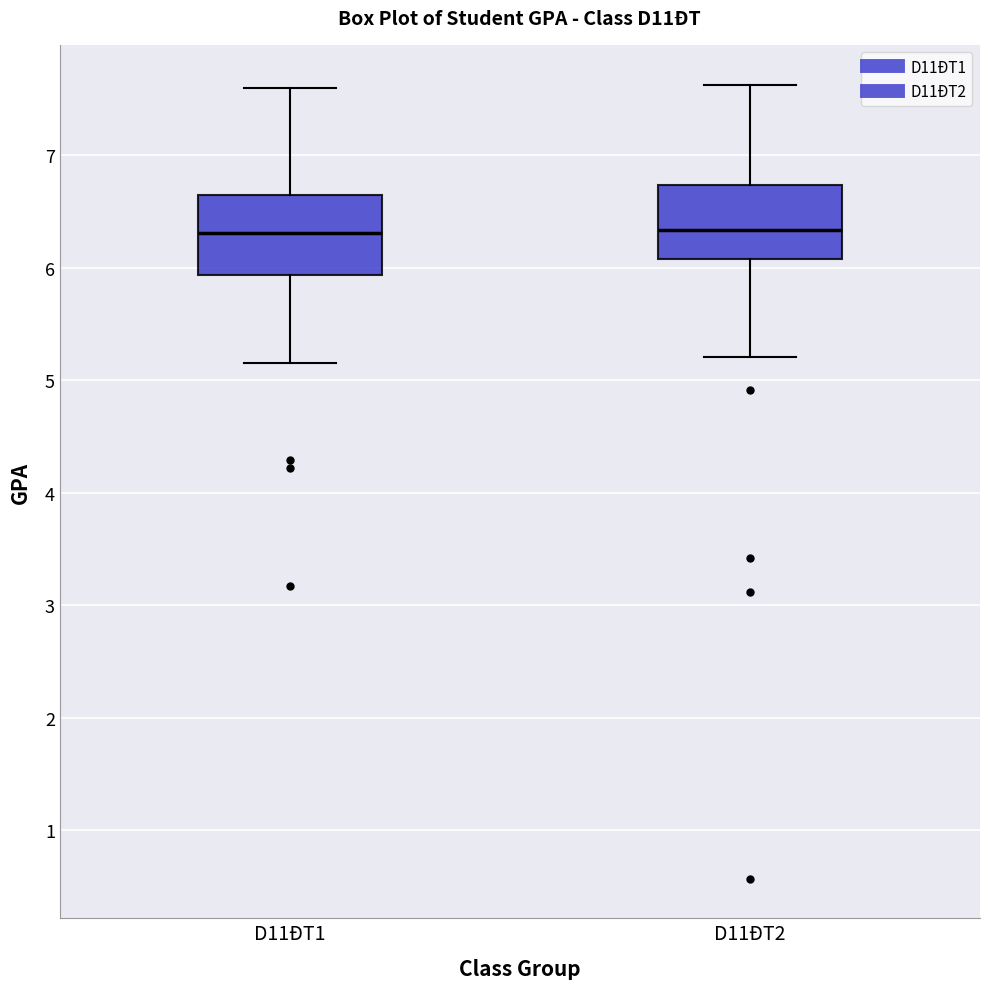

Where is the upper edge of the box for D11ĐT2 on the y-axis? The values are not printed on the chart, so give them approximately, as read against the axis.

6.7